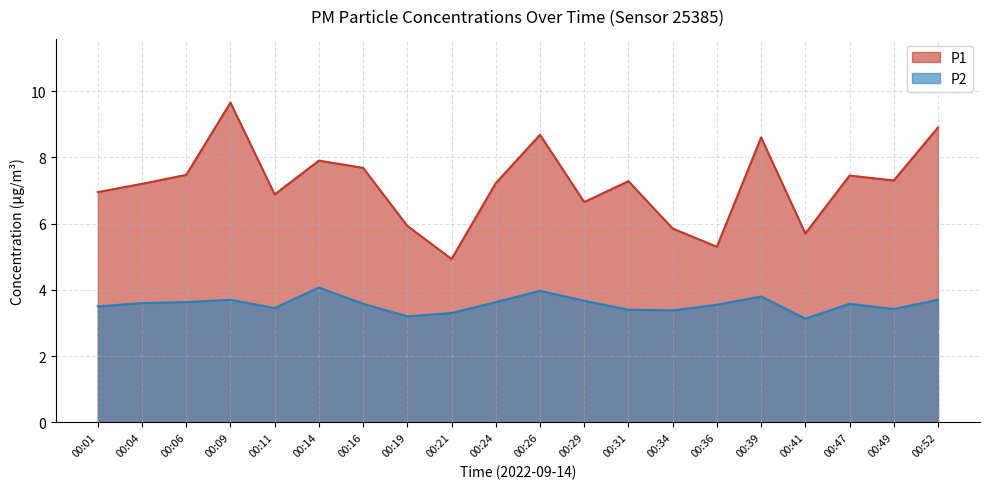

The P1 series shows 11.7 at 00:01. True or false?

False